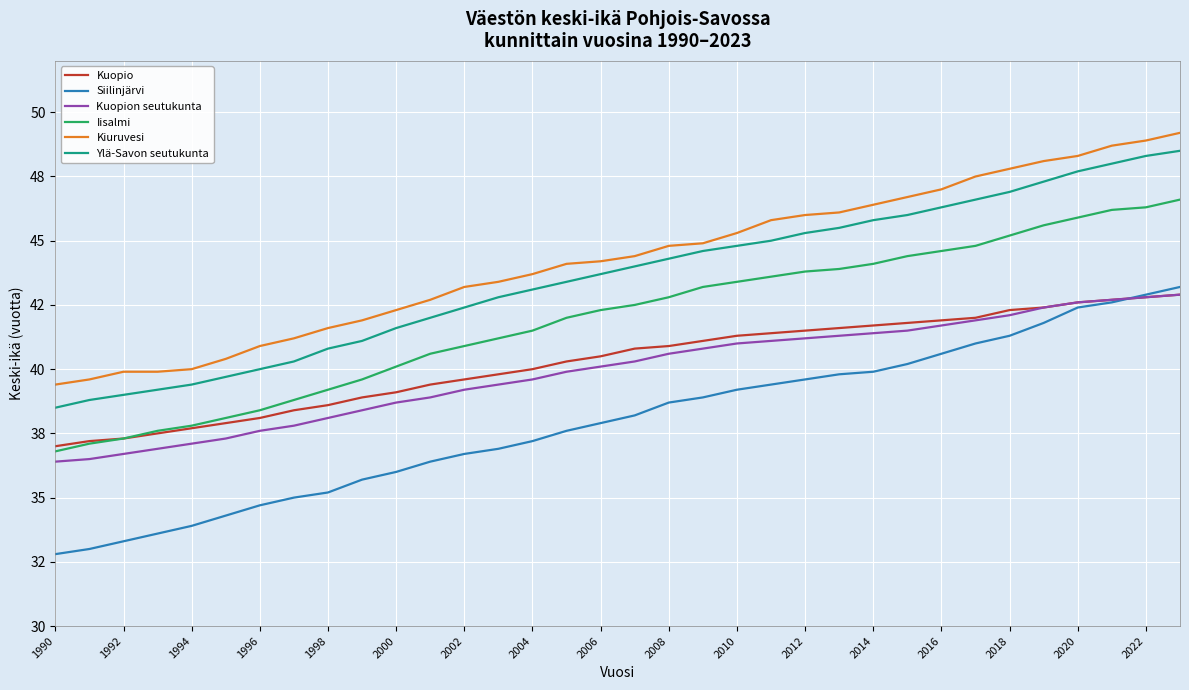

Which series has the largest range (max minus min)?

Siilinjärvi